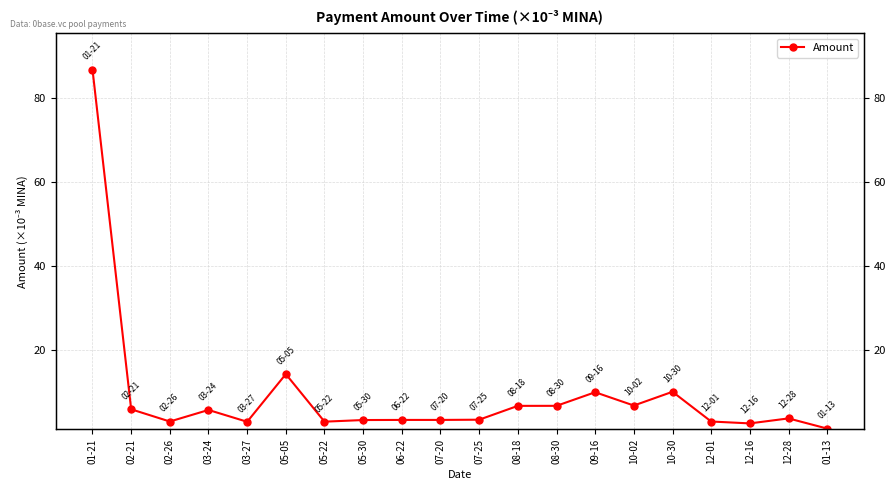

How many lines are shown in the chart?

1